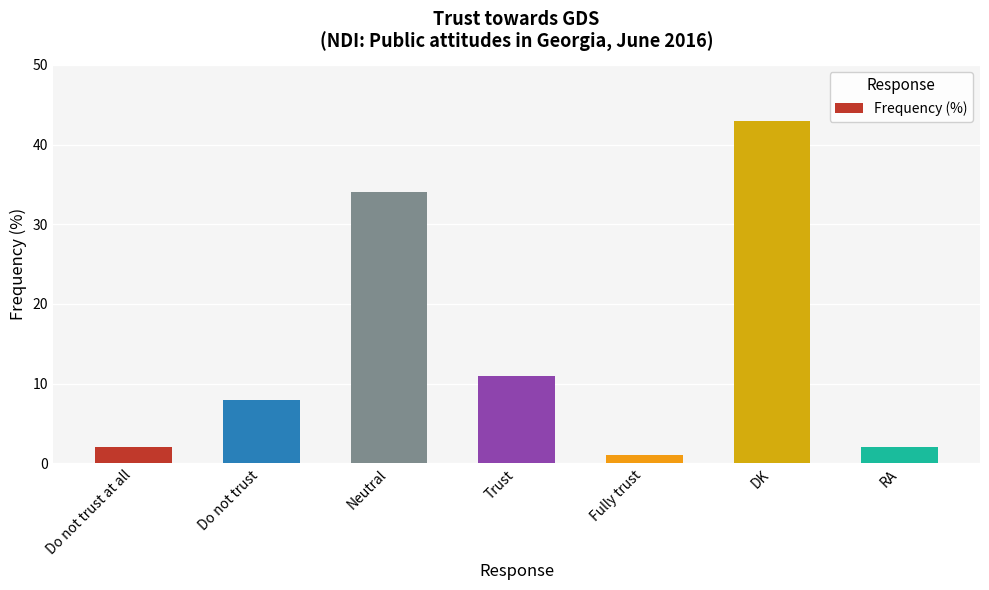

How many values are below 8?

3